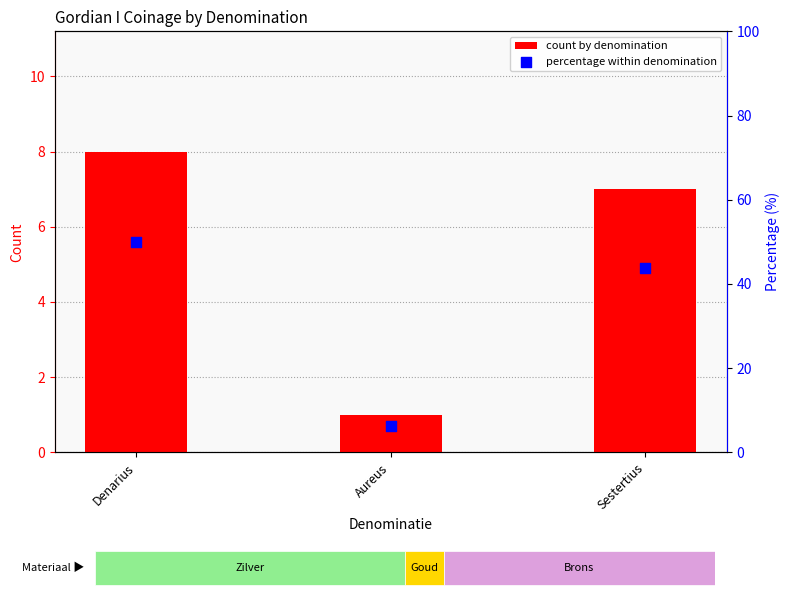

Which series has the largest total across all categories?

percentage within denomination